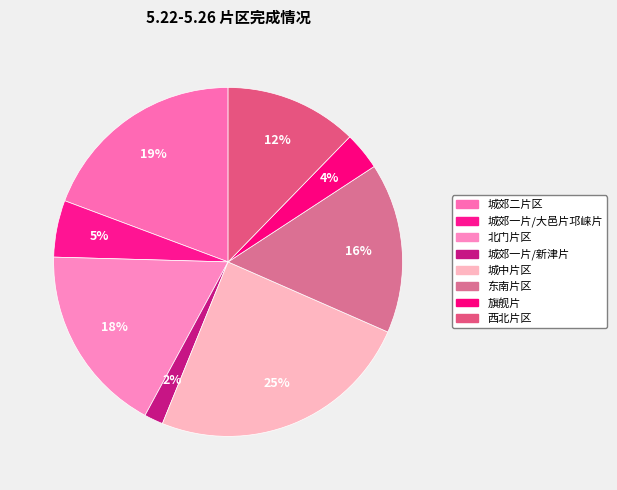

Count the number of slices in the pie.

8